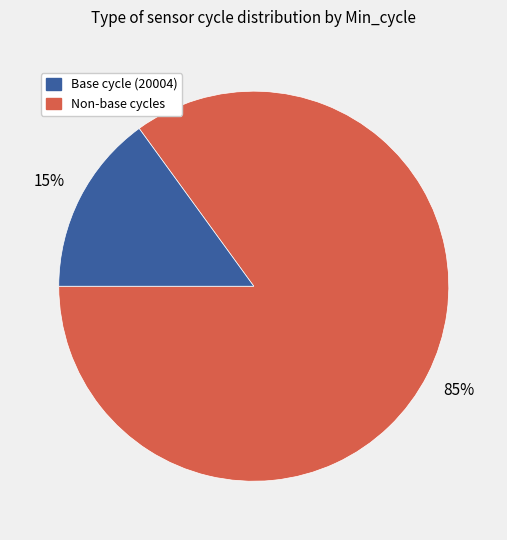

To the nearest percent, what percentage of the pie is Base cycle (20004)?

85%